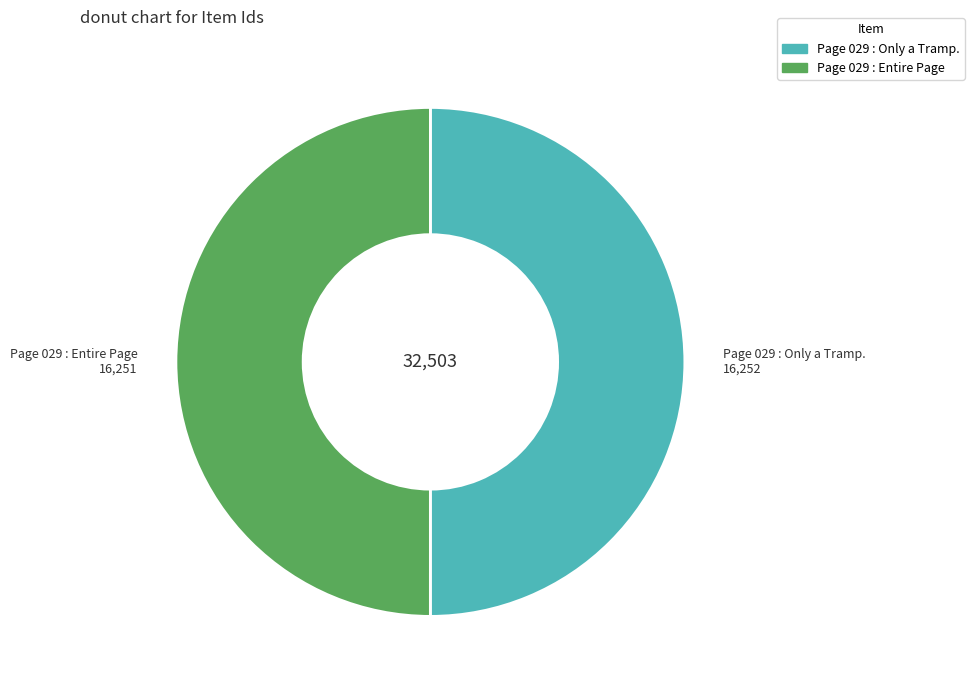

What is the ratio of the value at Page 029 : Entire Page to the value at Page 029 : Only a Tramp.?

1.0